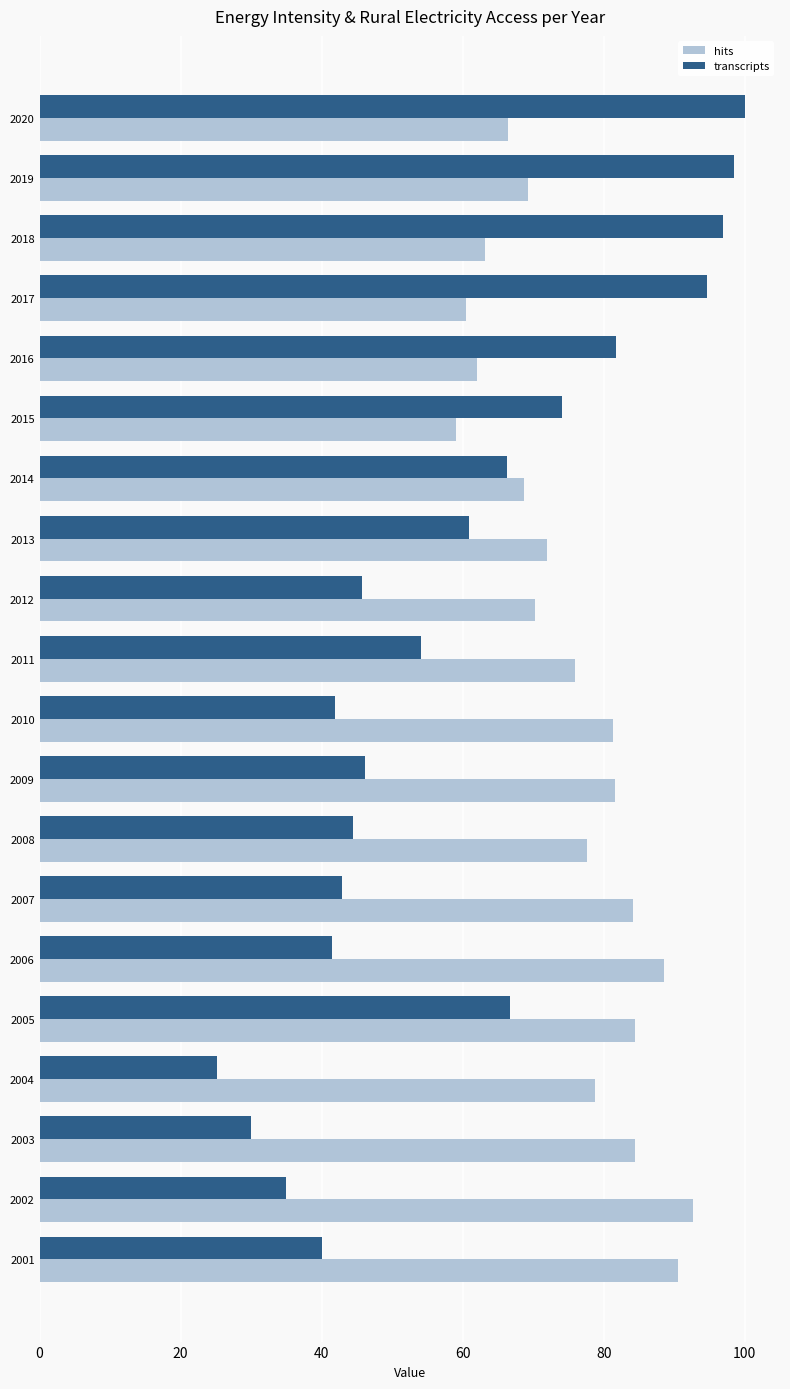

True or false: hits has a value of 118.2 at 2013.

False